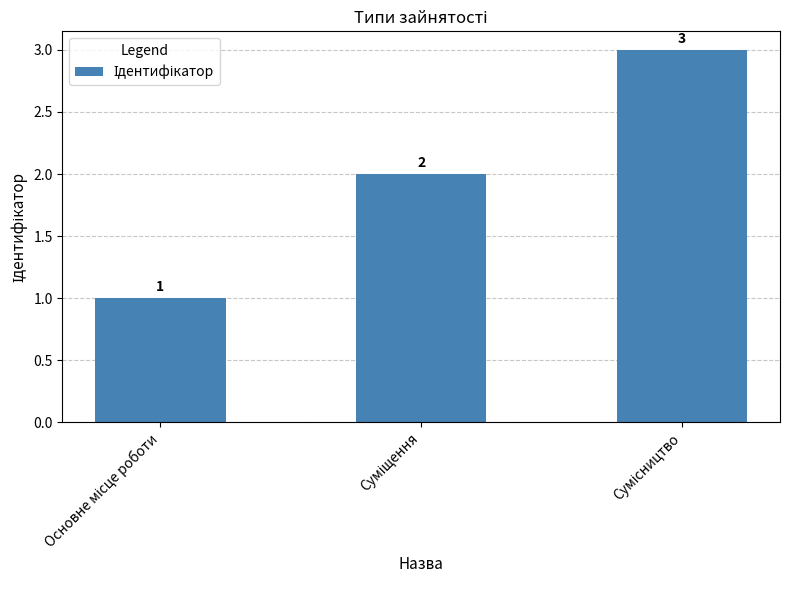

How many series are shown in this chart?

1